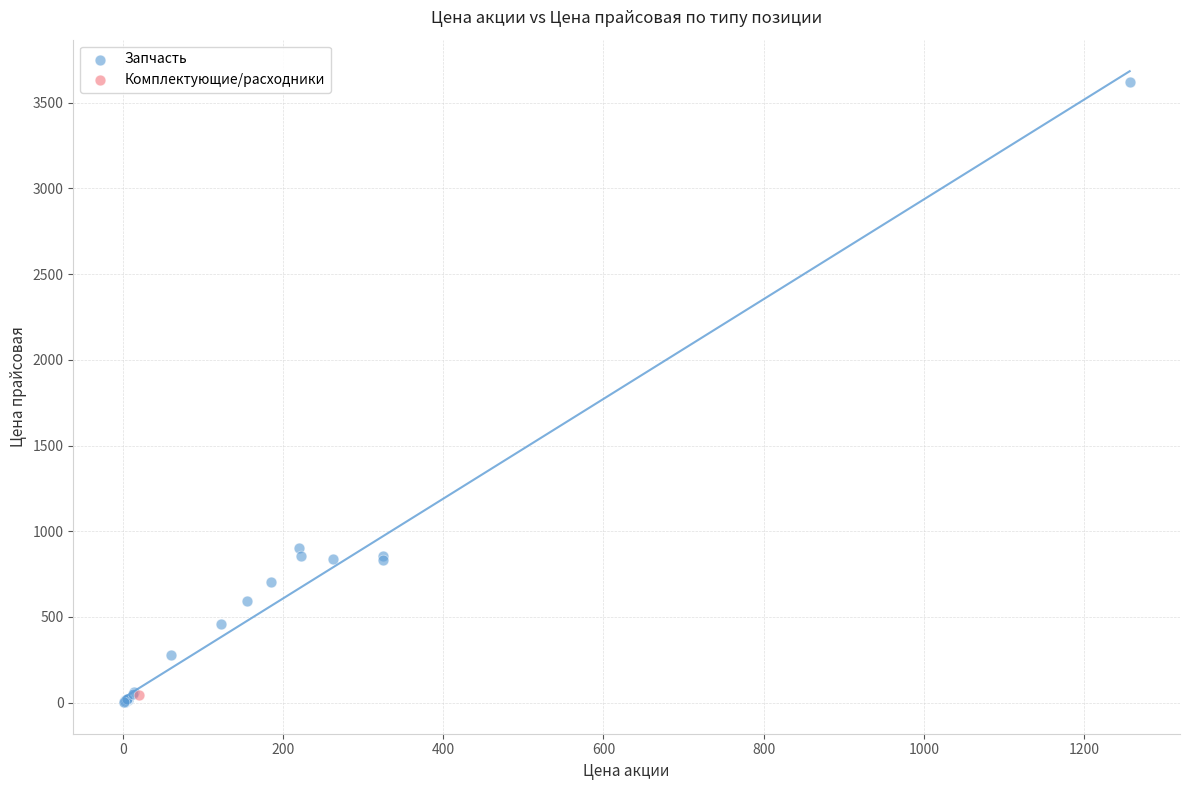

What are all the series names shown in the legend?

Запчасть, Комплектующие/расходники